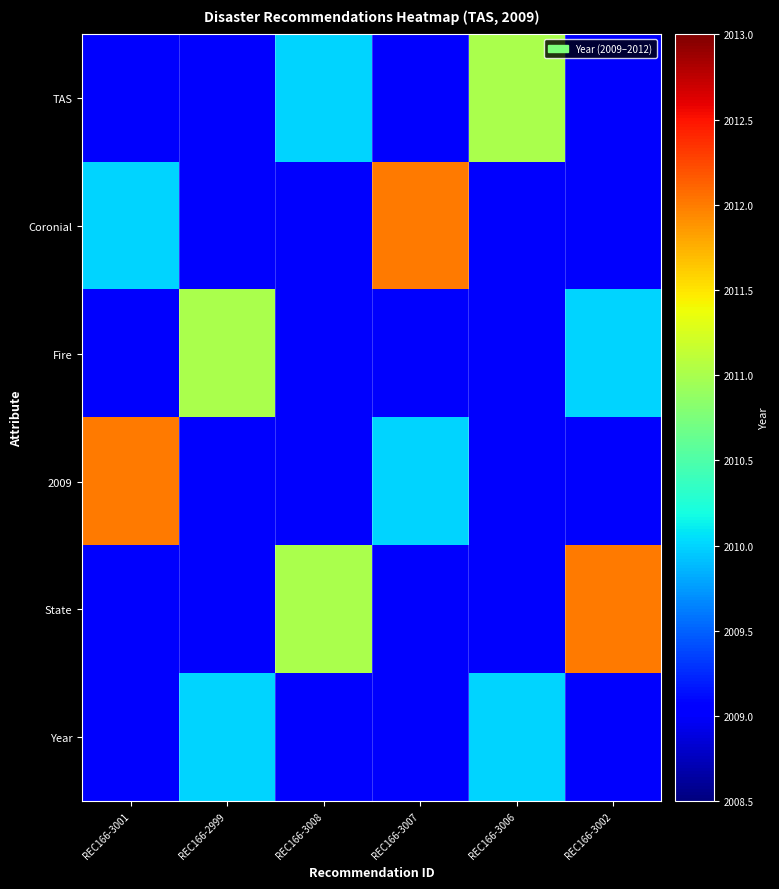

Which series changed the most between REC166-3008 and REC166-3007?

Coronial